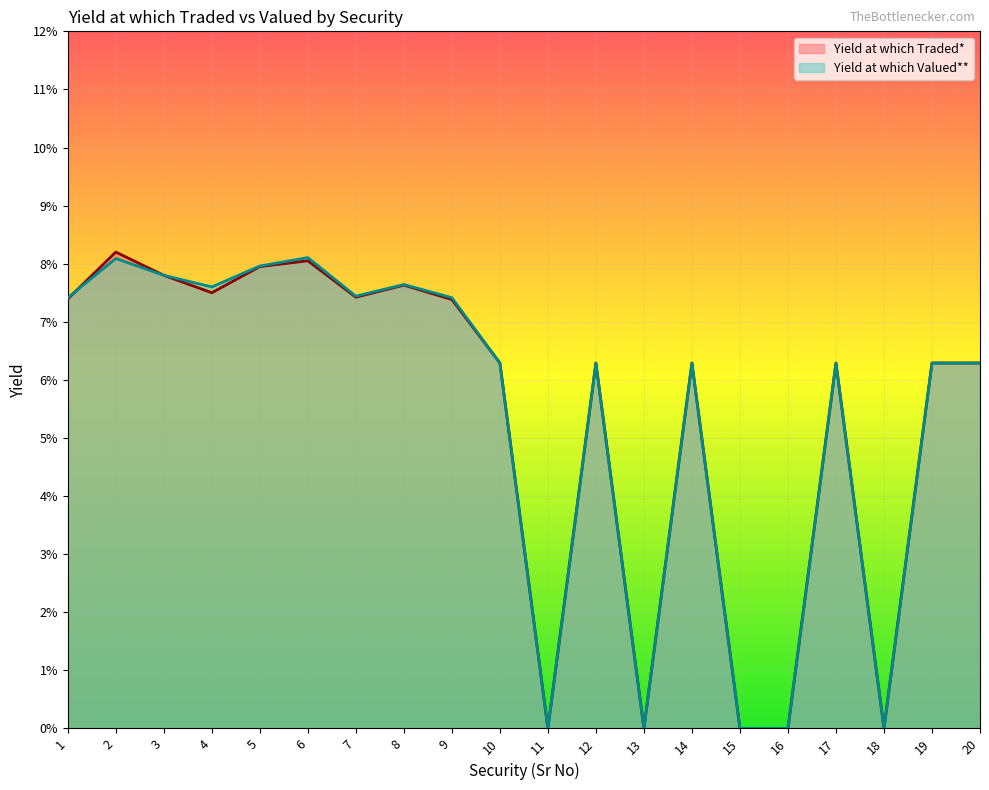

Does the chart display data point markers on the line(s)?

No